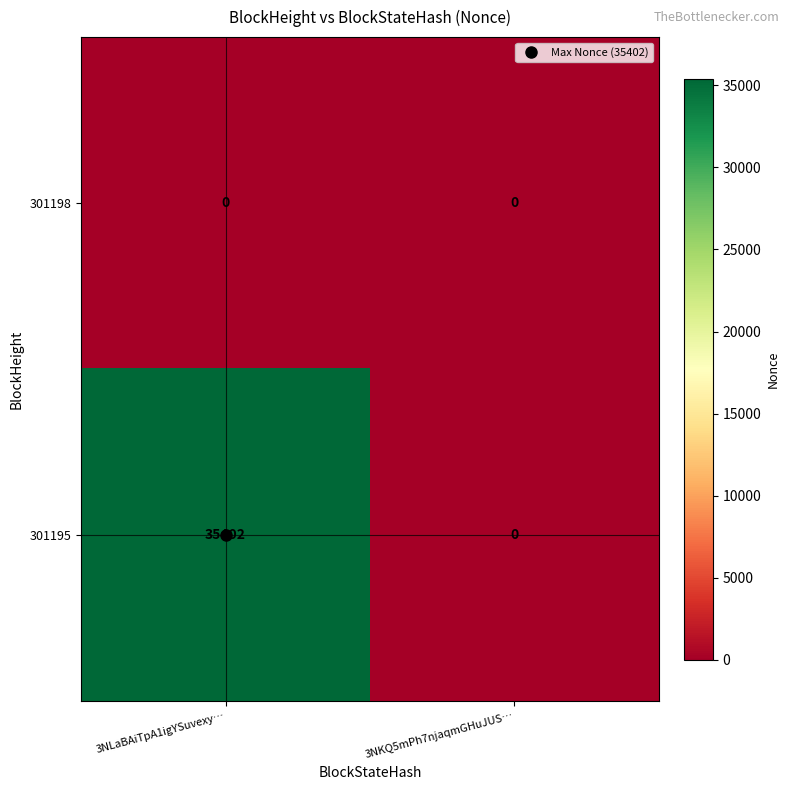

Is it true that 301195 equals 11423 at 3NKQ5mPh7njaqmGHuJUS…?

False